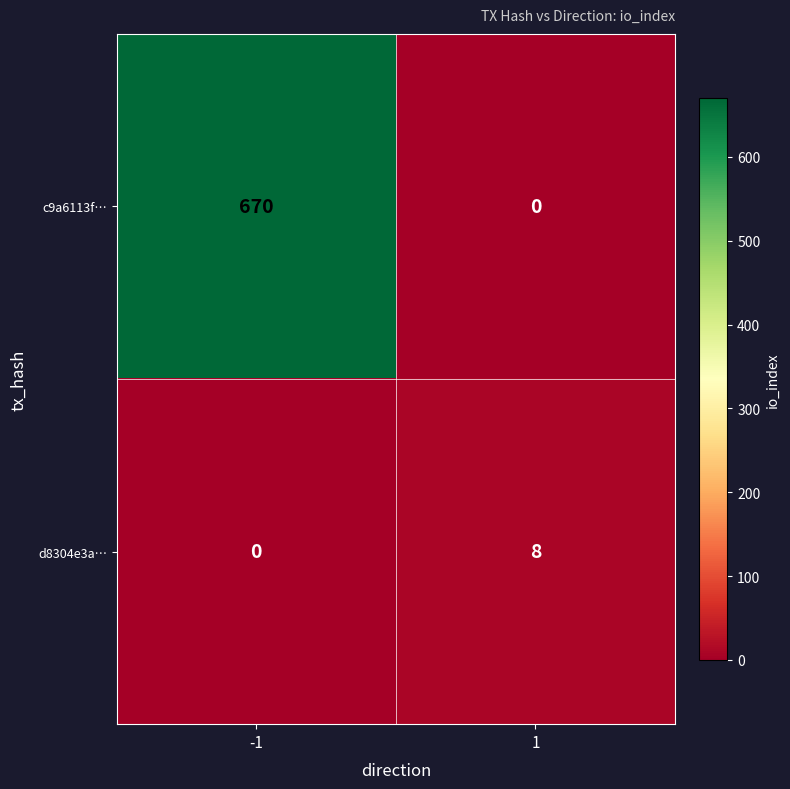

Is it true that c9a6113f… equals 0 at 1?

True